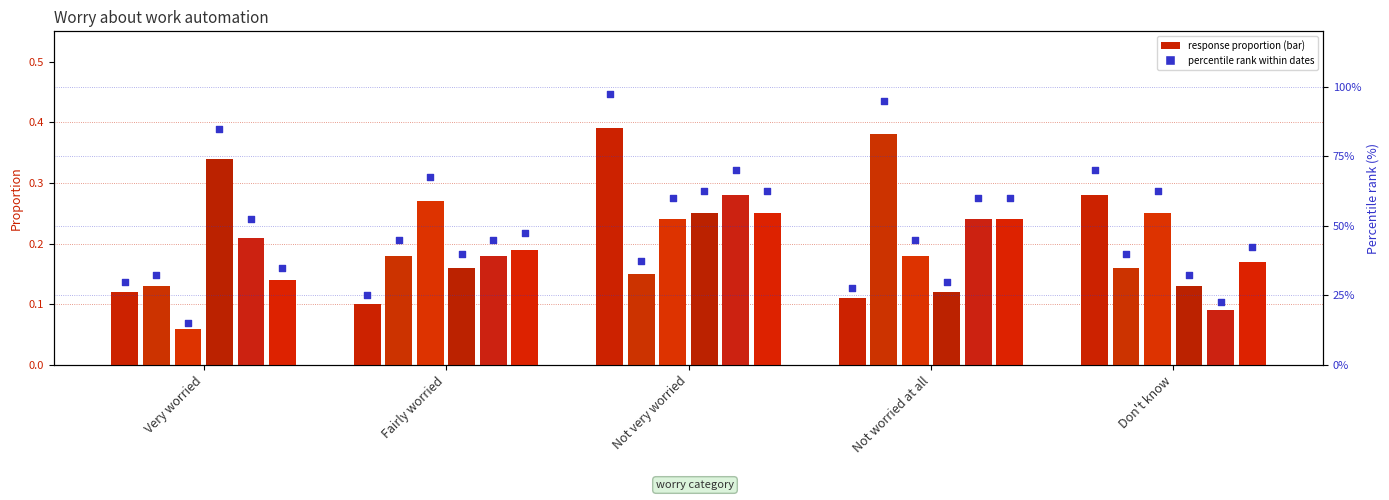

Is the value of 2022-01-13 at Don't know greater than the value of 2021-07-15 at Don't know?

Yes